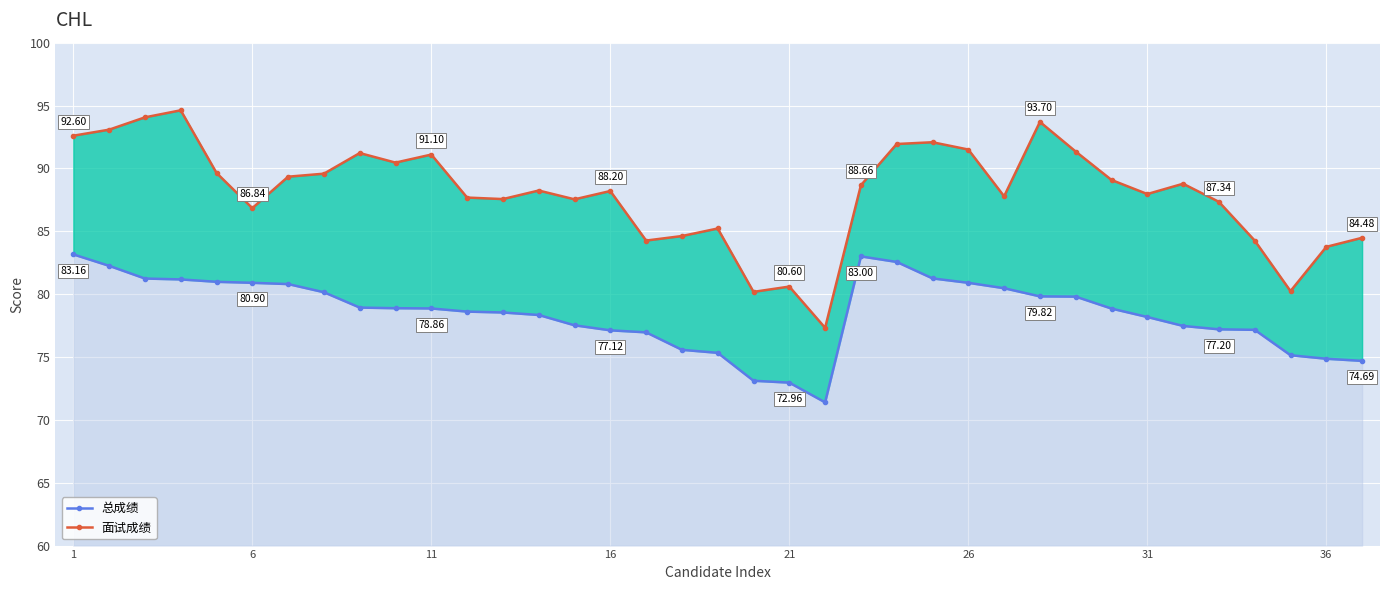

Between 30 and 9, which is larger?

9